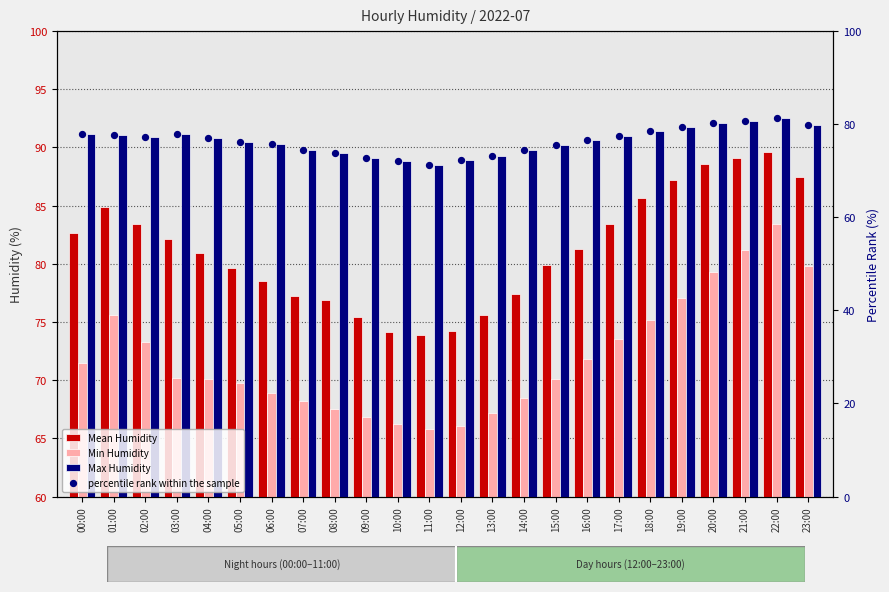

At how many categories does at least one series exceed 77?

24